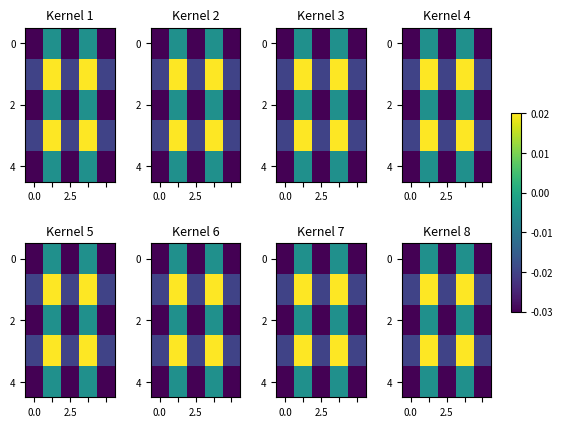

How many categories are shown in the chart?

5